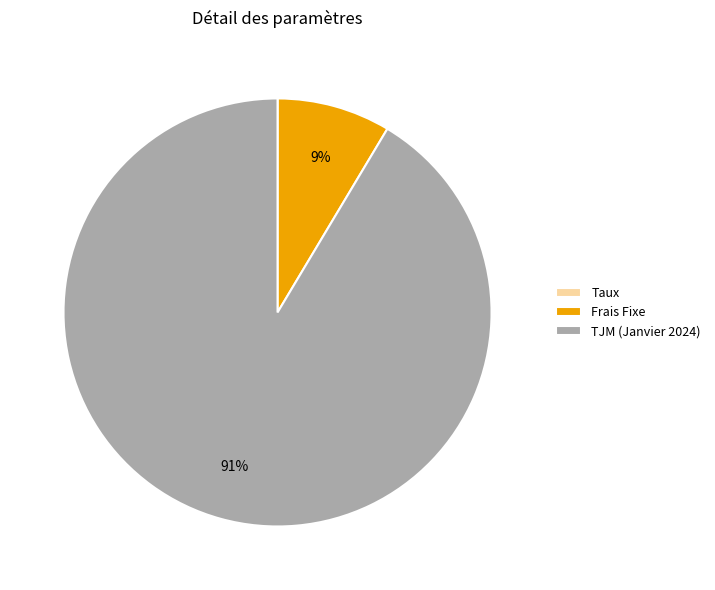

To the nearest percent, what is the difference between the largest and smallest slice percentages?

91%